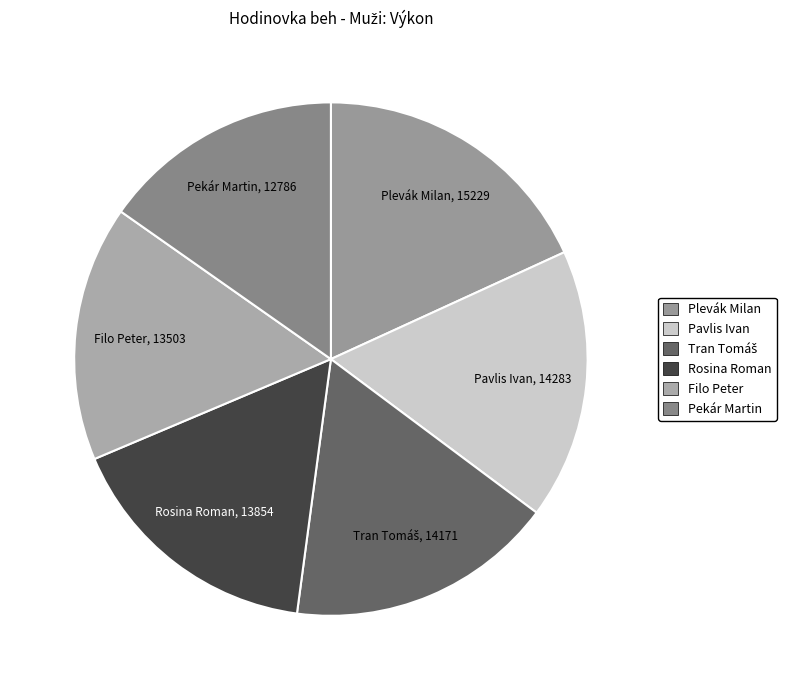

The Plevák Milan slice represents 18% of the pie. True or false?

True